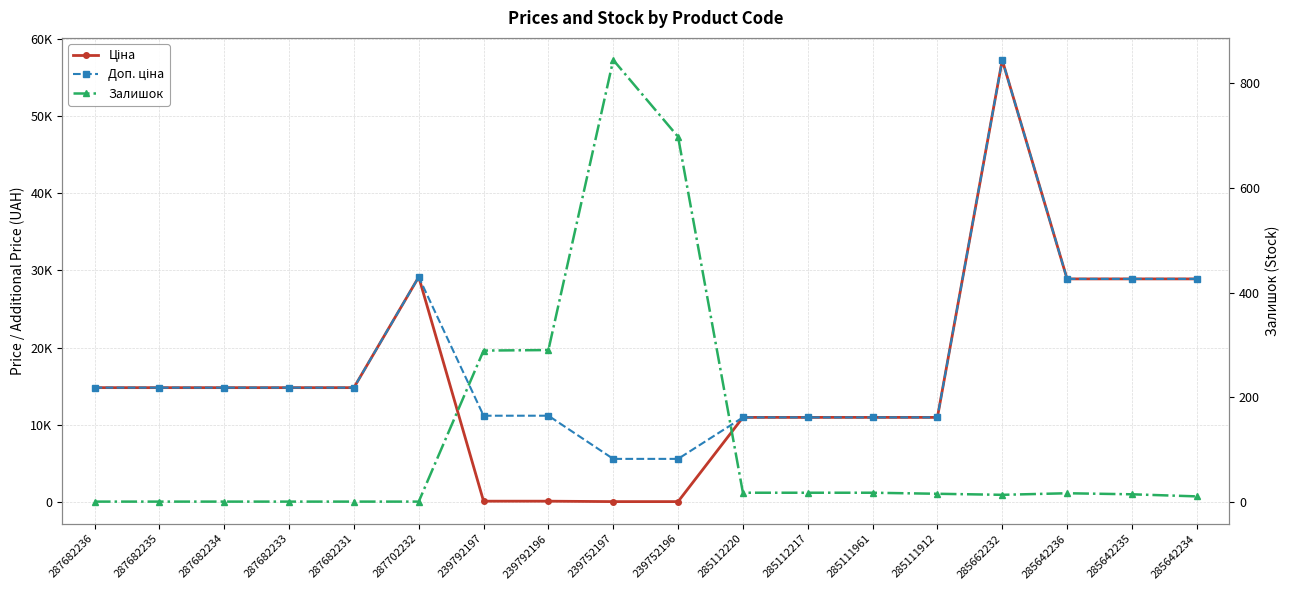

The Доп. ціна series shows 2644.3 at 239792197. True or false?

False